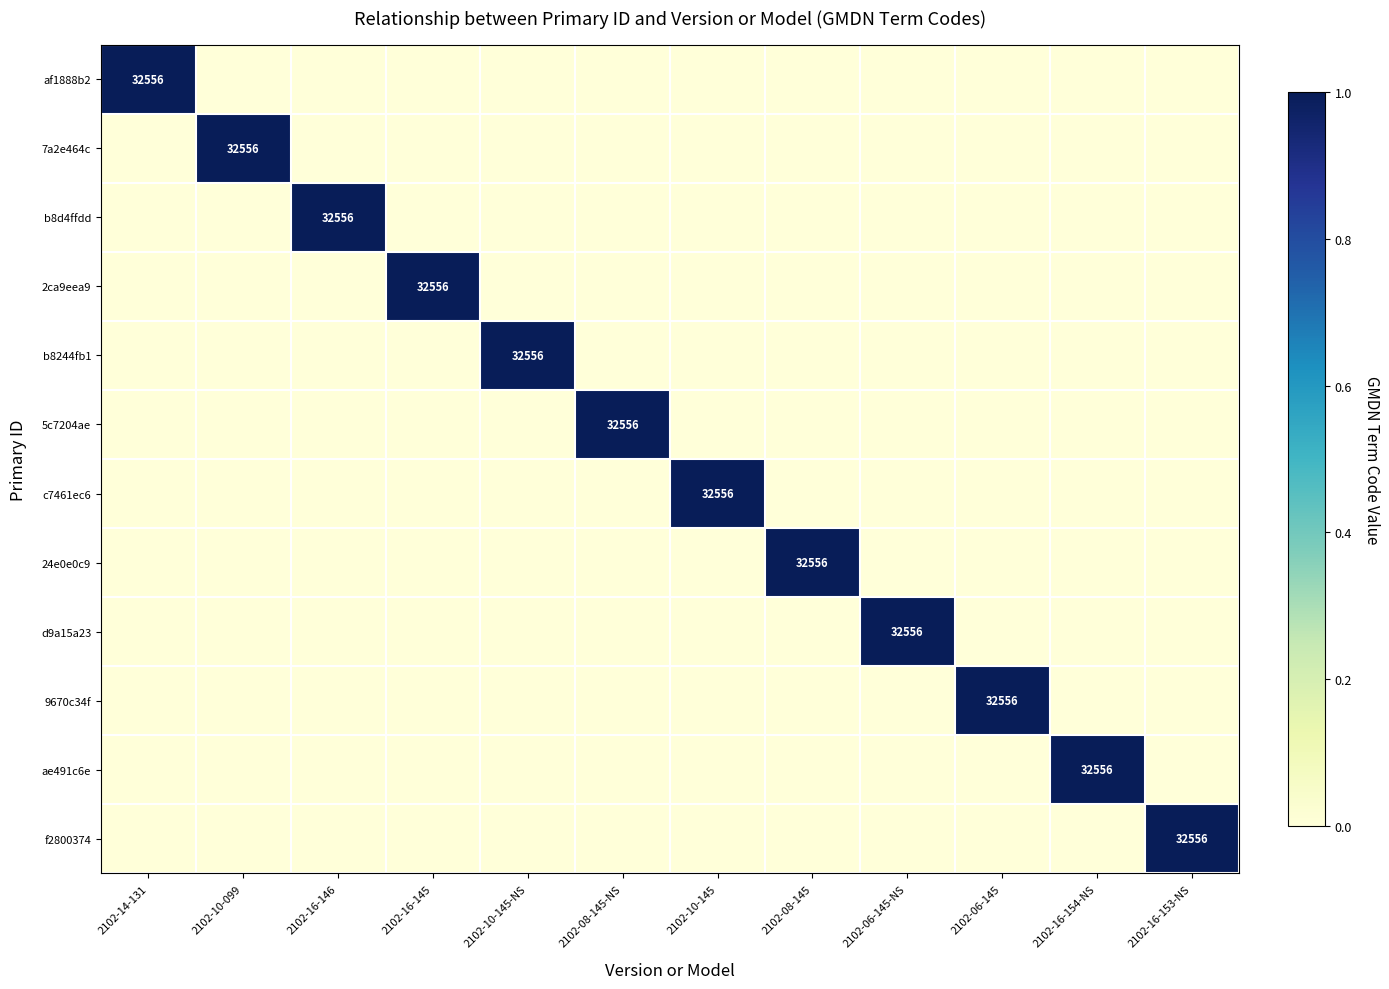

Is it true that d9a15a23 equals 0 at 2102-08-145?

True